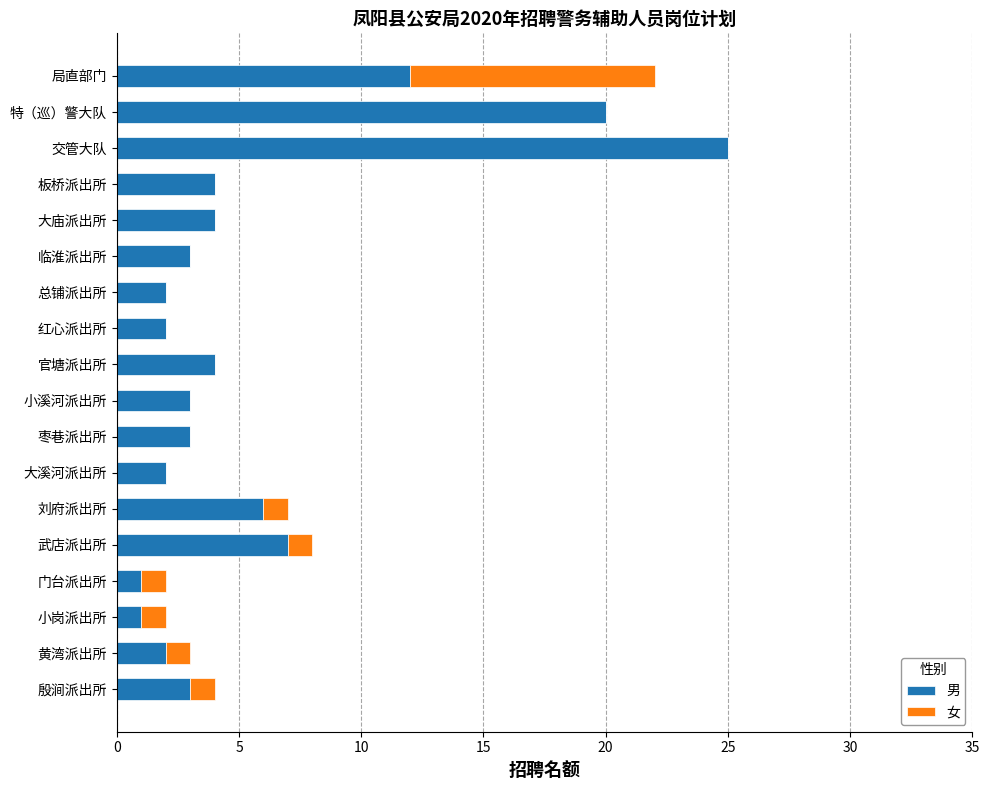

At which category is the sum across all series the highest?

交管大队